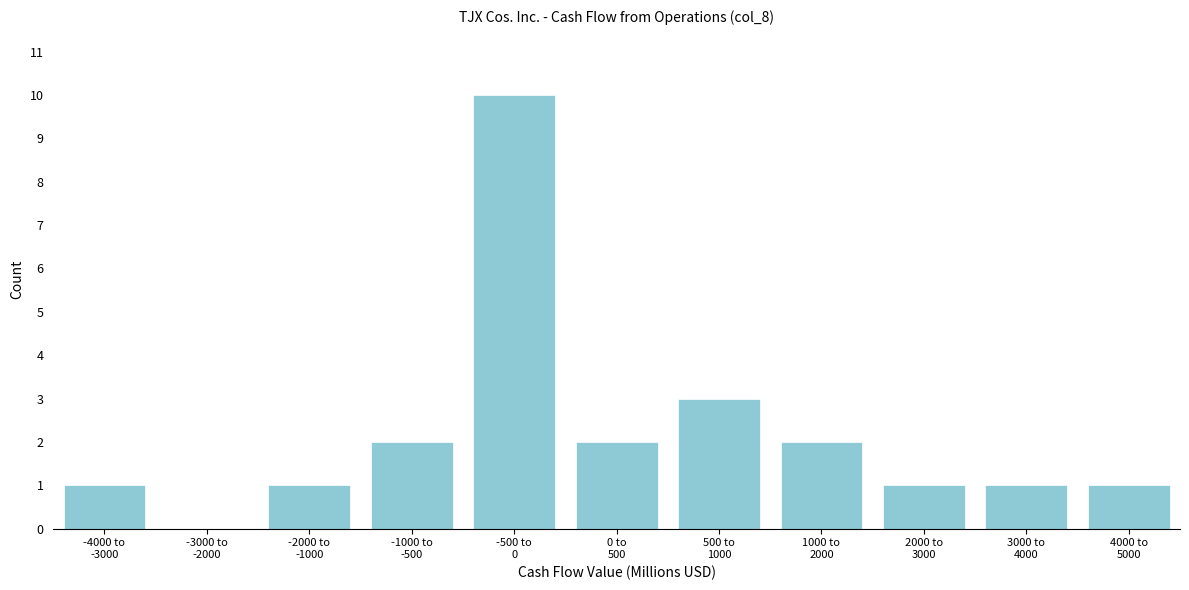

What is the maximum value shown in the chart?

10